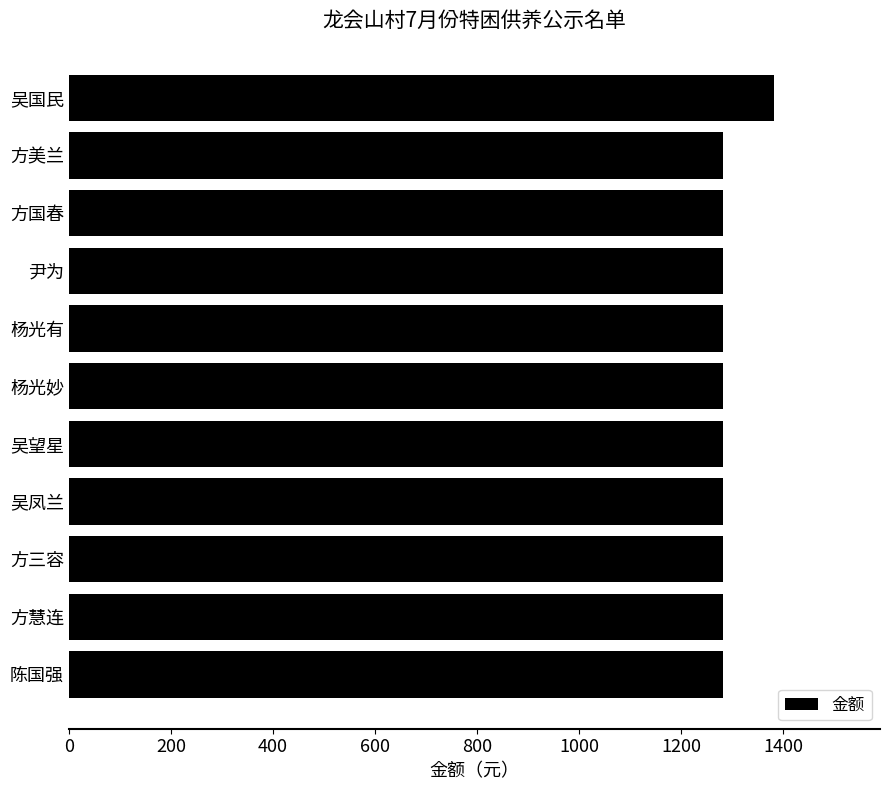

The value at 杨光妙 is 2167. True or false?

False